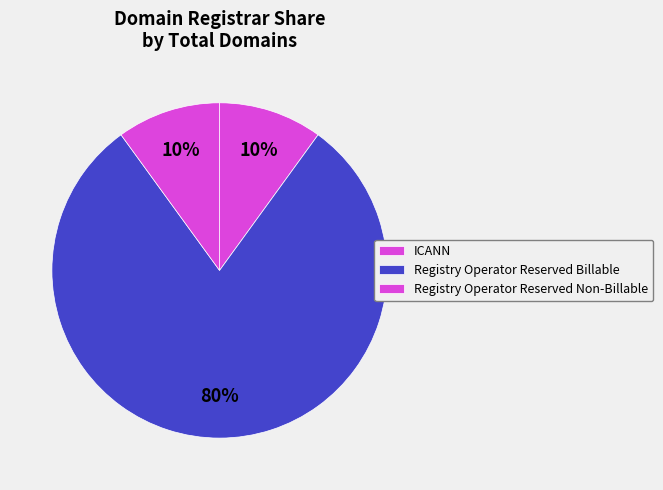

To the nearest percent, what is the difference between the largest and smallest slice percentages?

70%